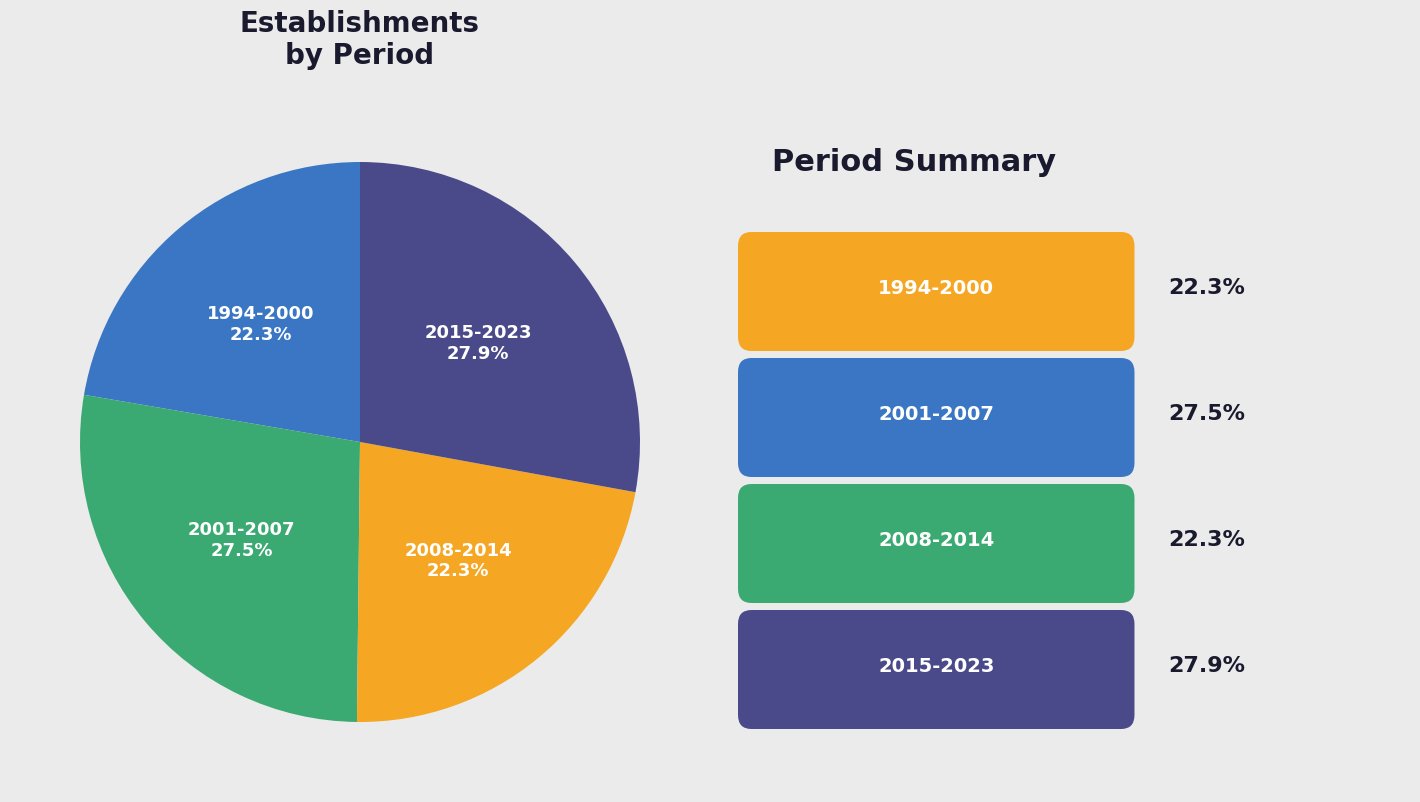

Count the number of slices in the pie.

4